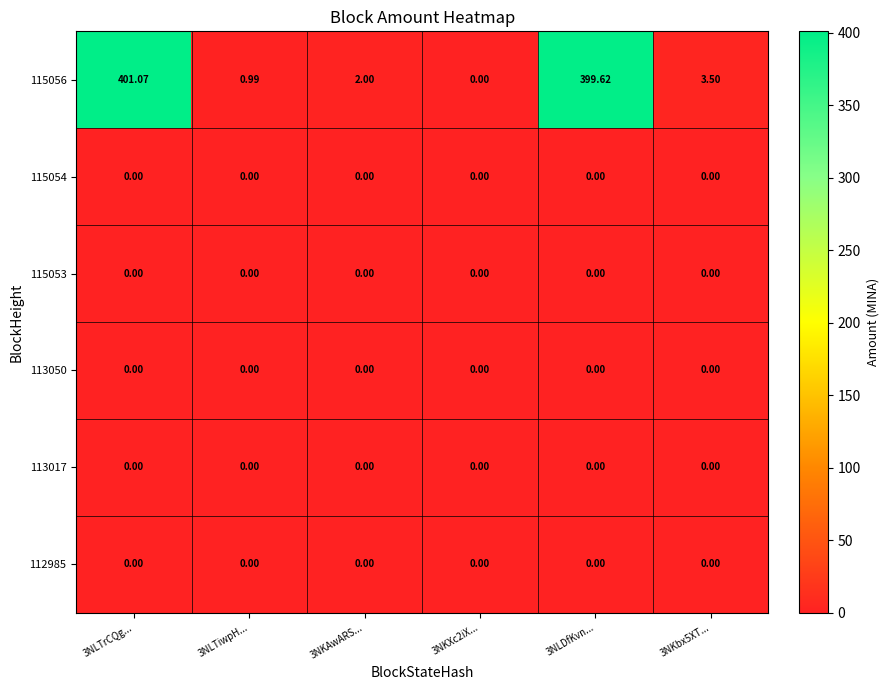

Which label corresponds to the largest value in the chart?

3NLTrCQg...